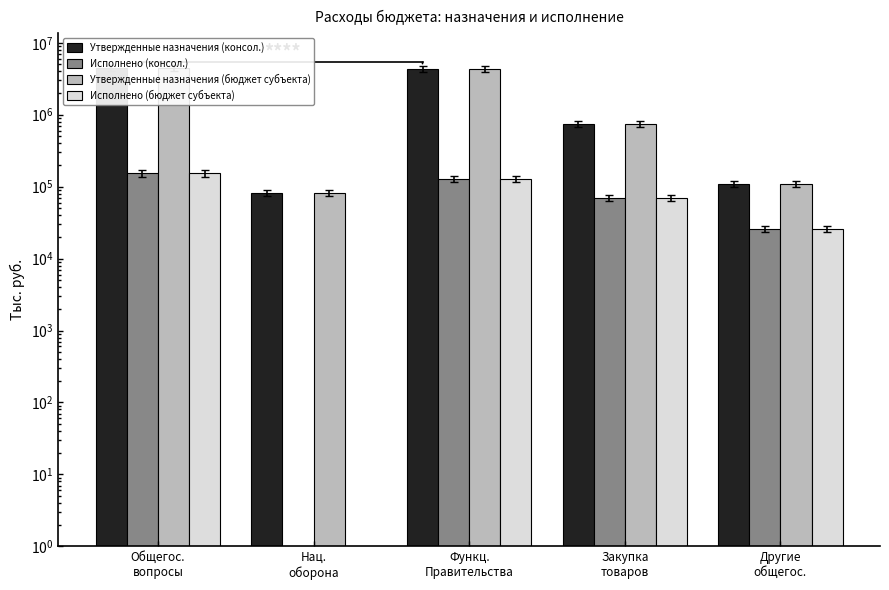

The value of Утвержденные назначения (бюджет субъекта) at Общегос.
вопросы is 3012916.2. True or false?

False